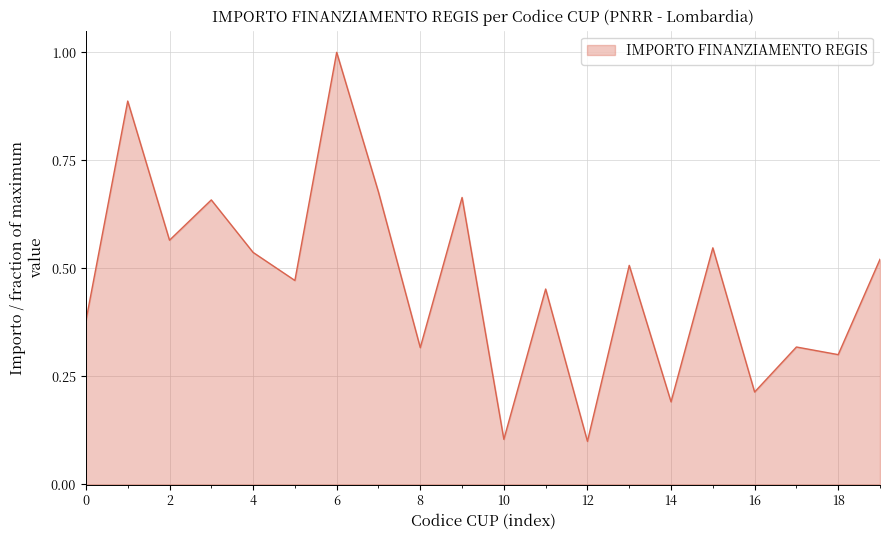

What is the greatest value displayed?

1.0